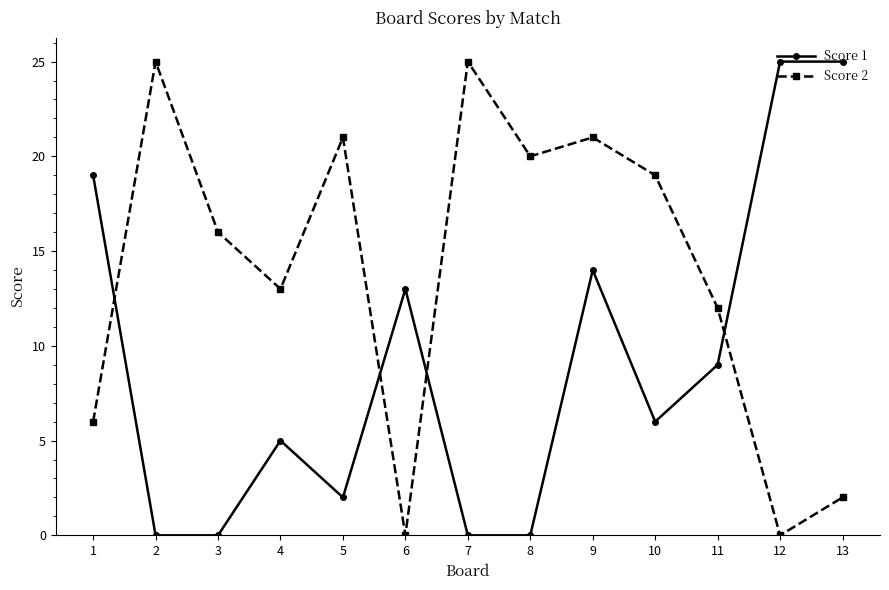

Is the value of Score 1 at 6 greater than the value of Score 2 at 9?

No